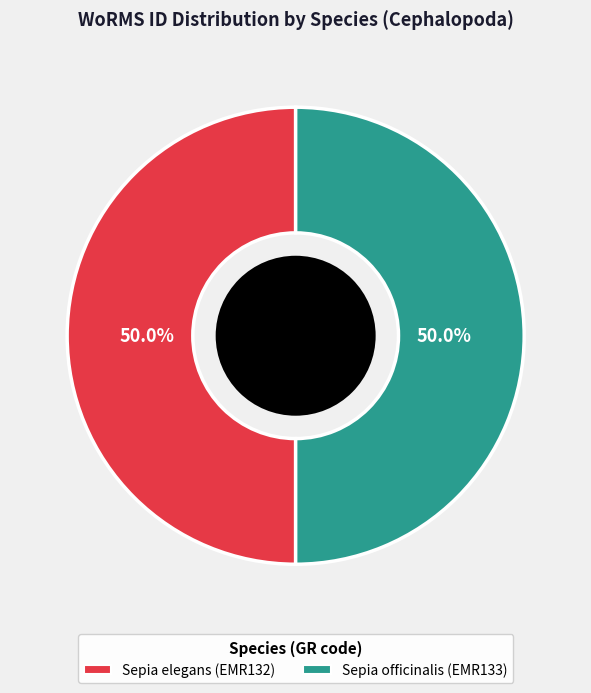

What is the ratio of the value at Sepia officinalis (EMR133) to the value at Sepia elegans (EMR132)?

1.0